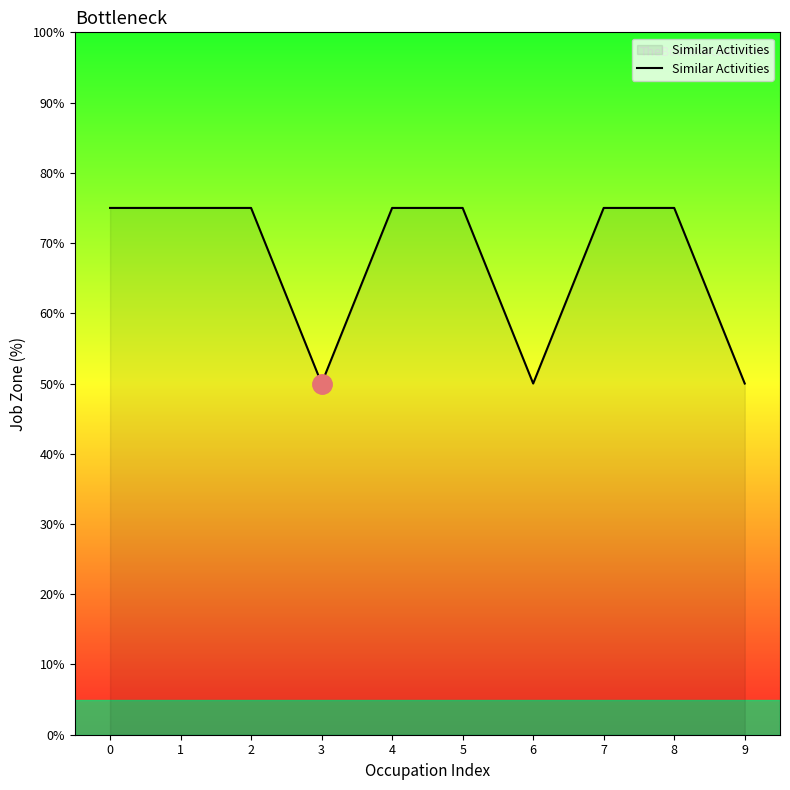

How many categories are shown in the chart?

10